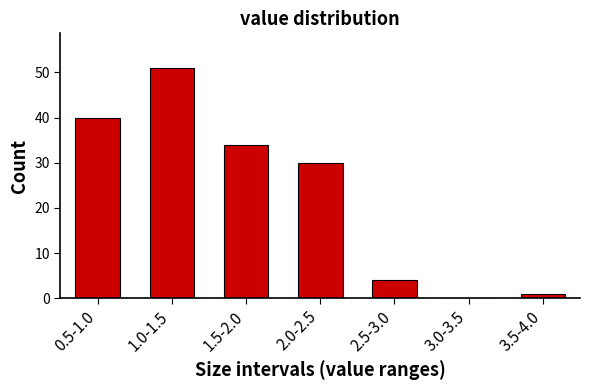

Reading right to left, transcribe all the data shown in this chart.

3.5-4.0=1	3.0-3.5=0	2.5-3.0=4	2.0-2.5=30	1.5-2.0=34	1.0-1.5=51	0.5-1.0=40